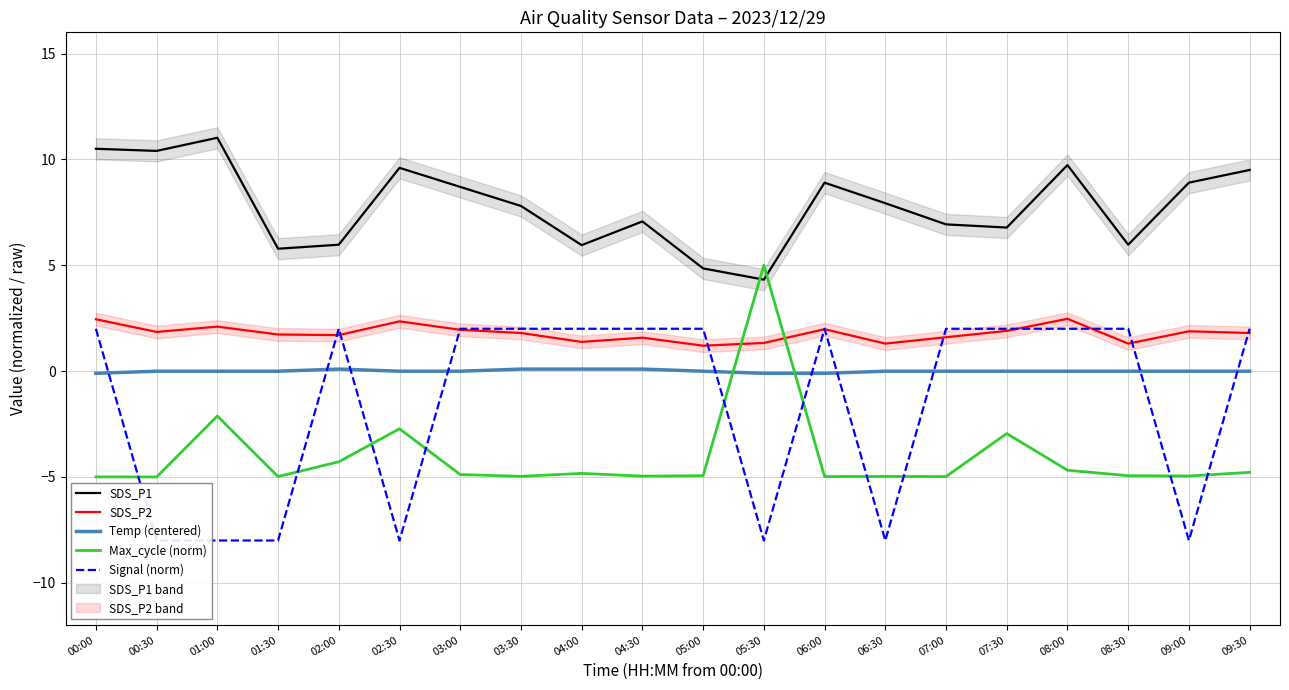

Rank the series by their maximum value, from highest to lowest.

SDS_P1, Max_cycle (norm), SDS_P2, Signal (norm), Temp (centered)